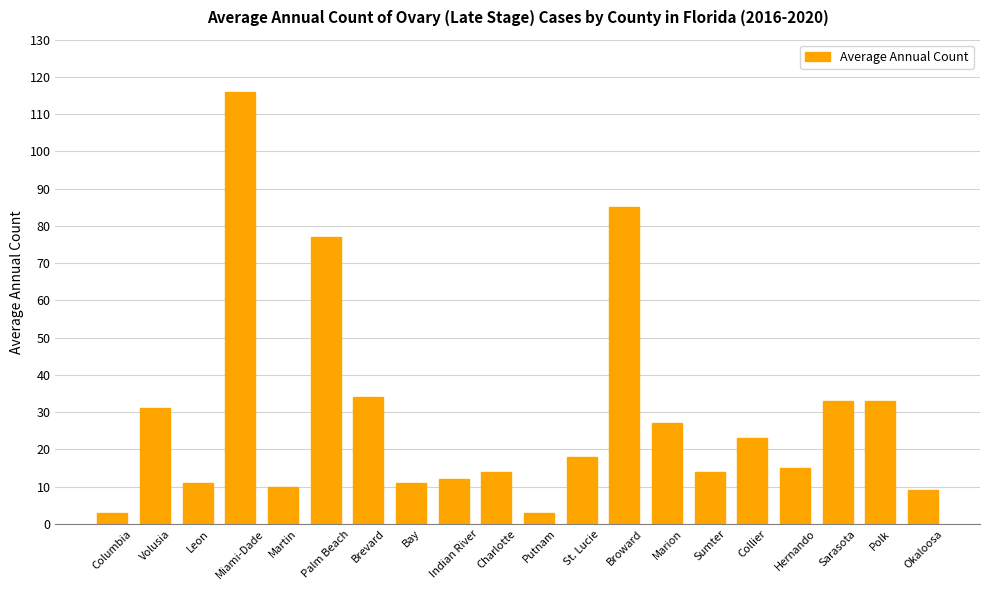

Reading left to right, list all the values displayed in this chart.

Columbia=3	Volusia=31	Leon=11	Miami-Dade=116	Martin=10	Palm Beach=77	Brevard=34	Bay=11	Indian River=12	Charlotte=14	Putnam=3	St. Lucie=18	Broward=85	Marion=27	Sumter=14	Collier=23	Hernando=15	Sarasota=33	Polk=33	Okaloosa=9